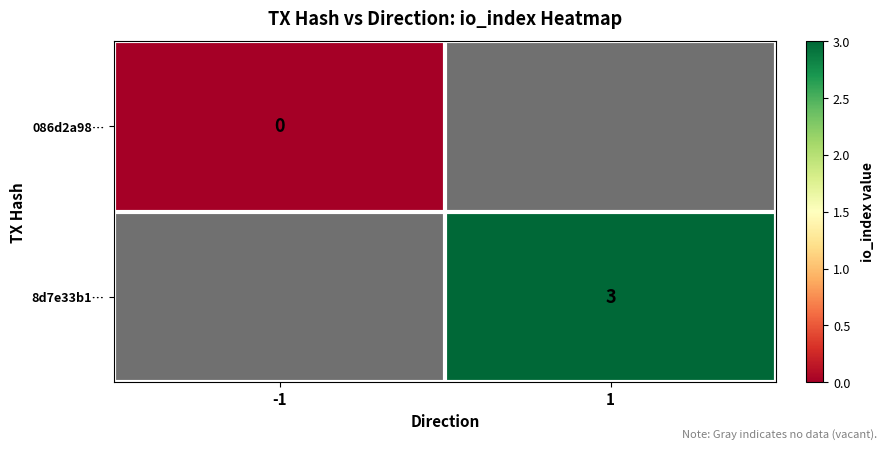

The 8d7e33b1… series shows 4 at 1. True or false?

False